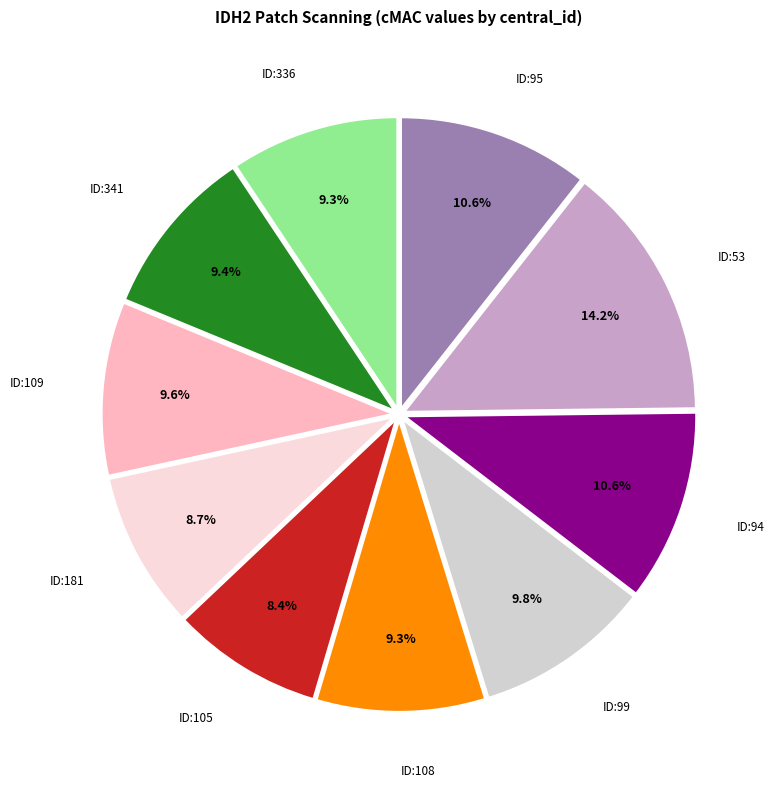

Which category has the biggest portion of the pie?

ID:53